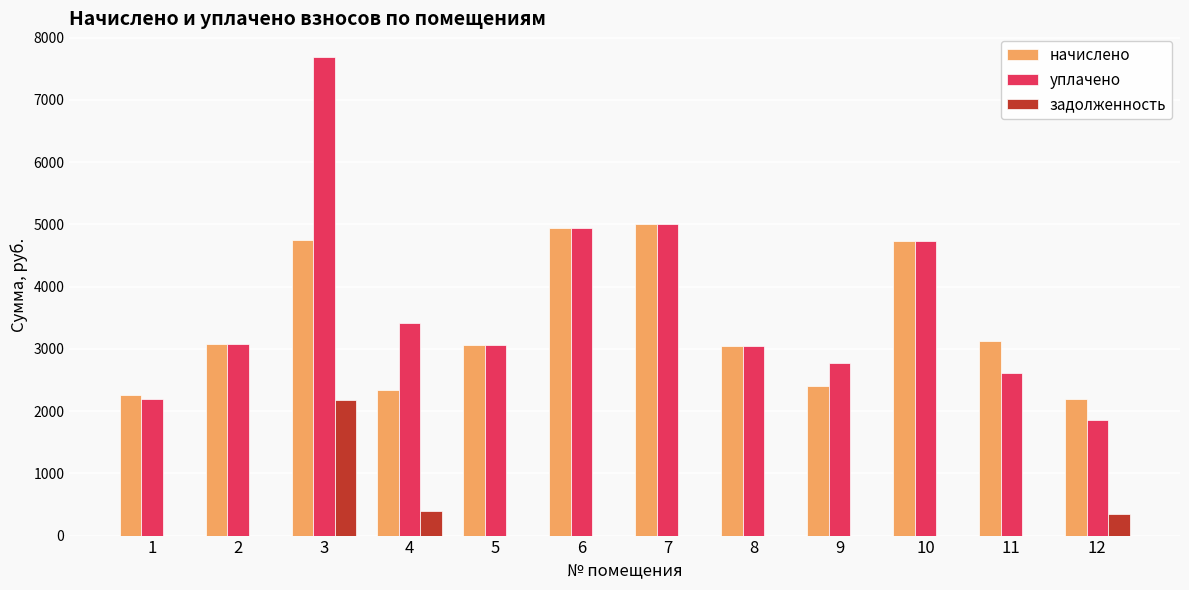

Between 2 and 9, which series saw the biggest shift?

начислено